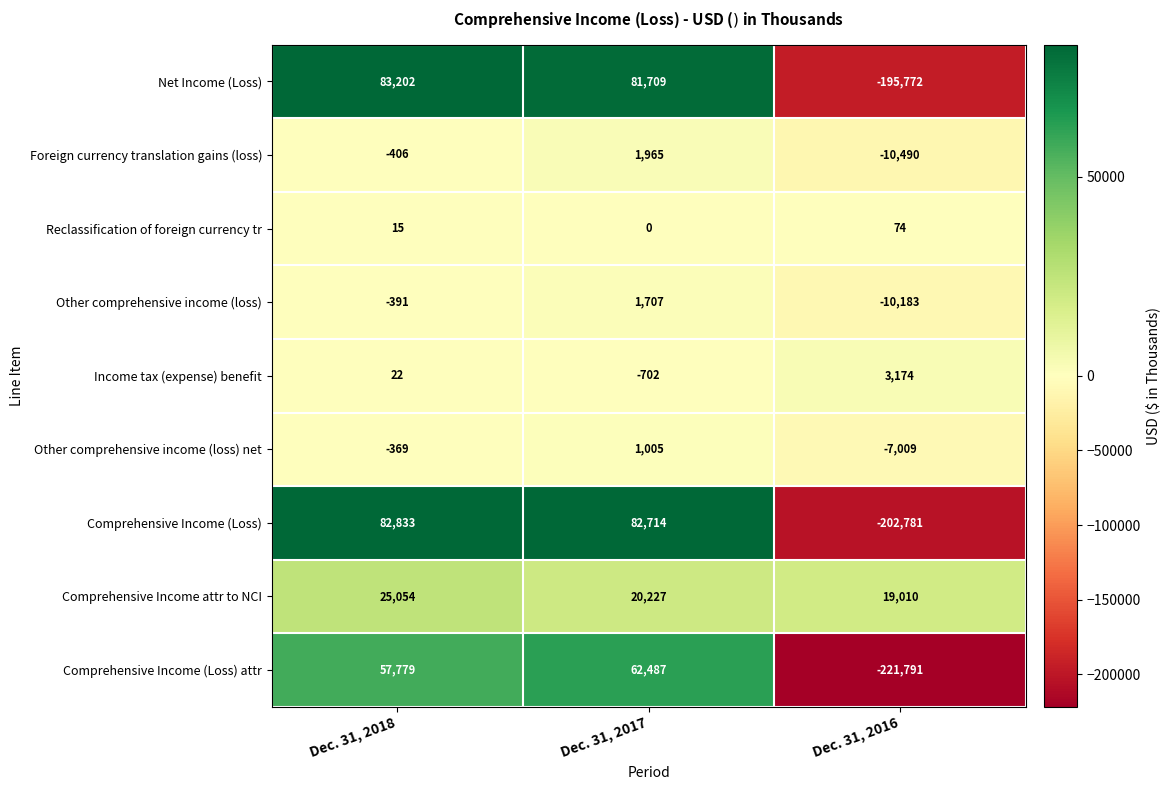

What is the total value across all series at Dec. 31, 2017?

251112